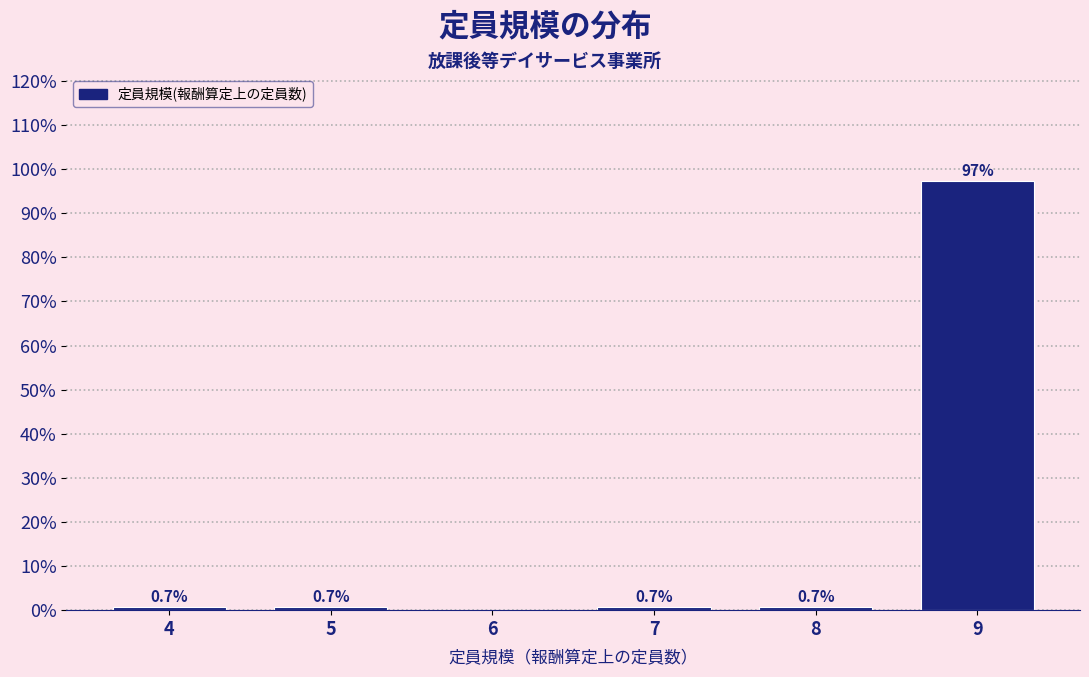

Reading left to right, transcribe all the data shown in this chart.

4=0.7	5=0.7	6=0.0	7=0.7	8=0.7	9=97.2